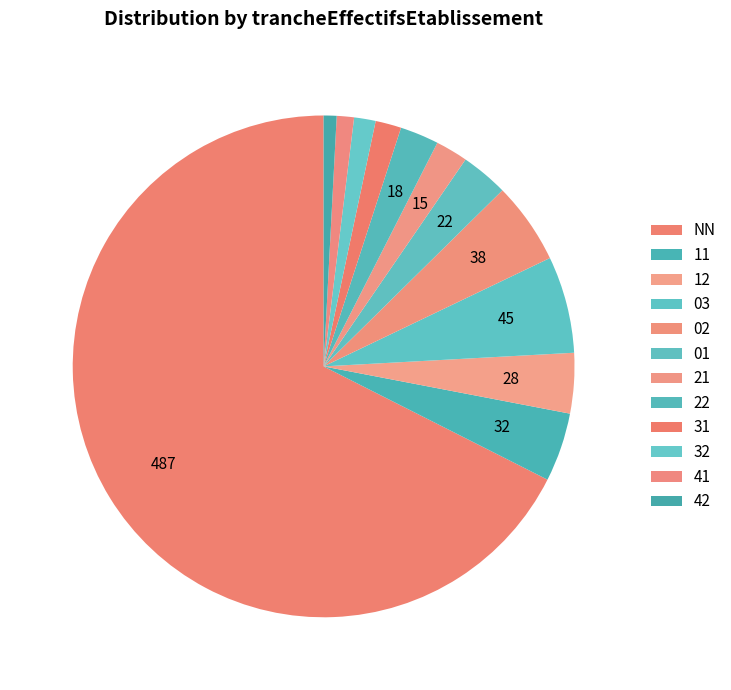

True or false: 02 accounts for 5% of the total.

True